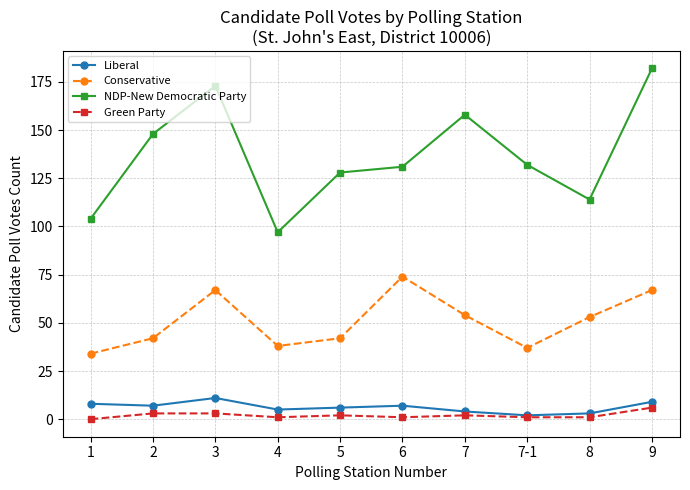

Where is the first local maximum for NDP-New Democratic Party?

3